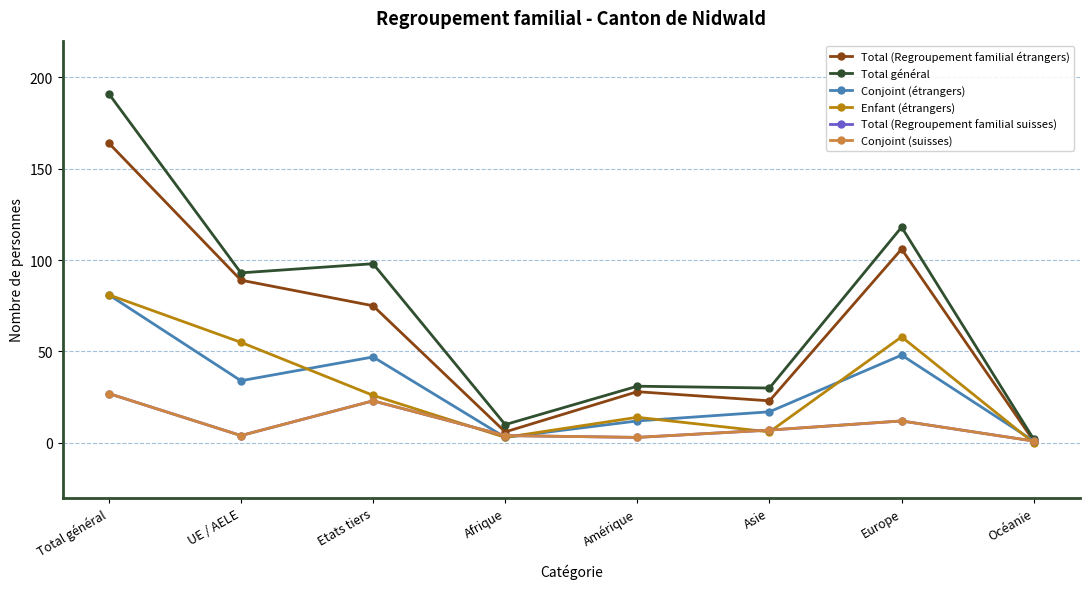

Does the chart have visible grid lines?

Yes